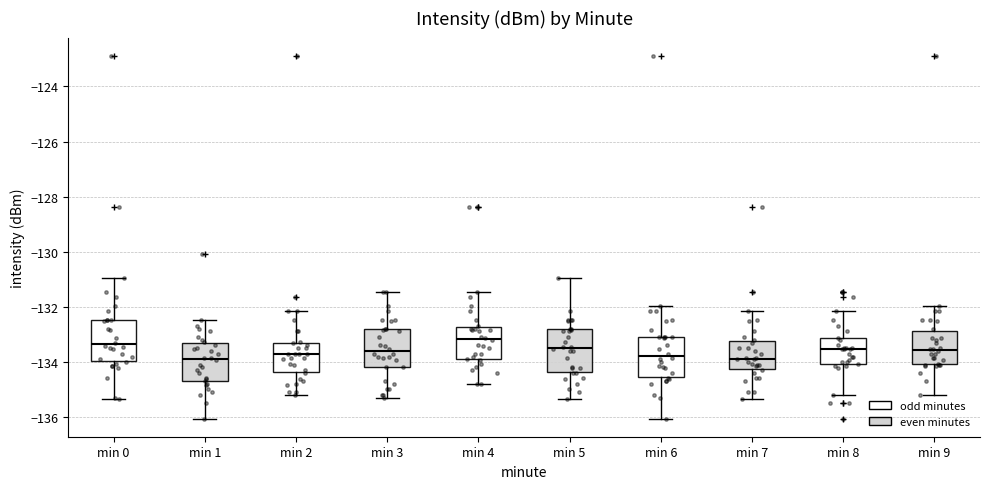

Reading left to right, transcribe this box plot: for each box, give where its median line is, the range the box spans, and where its two whiskers end, as read against the y-axis. The values are not printed on the chart, so give them approximately, as read against the axis.

min 0: median -133.4, box -134.0 to -132.4, whiskers -135.4 to -131.0
min 1: median -134.0, box -134.6 to -133.4, whiskers -136.0 to -132.4
min 2: median -133.8, box -134.4 to -133.4, whiskers -135.2 to -132.2
min 3: median -133.6, box -134.2 to -132.8, whiskers -135.4 to -131.4
min 4: median -133.2, box -133.8 to -132.8, whiskers -134.8 to -131.4
min 5: median -133.4, box -134.4 to -132.8, whiskers -135.4 to -131.0
min 6: median -133.8, box -134.6 to -133.0, whiskers -136.0 to -132.0
min 7: median -133.8, box -134.2 to -133.2, whiskers -135.4 to -132.2
min 8: median -133.6, box -134.0 to -133.2, whiskers -135.2 to -132.2
min 9: median -133.6, box -134.0 to -132.8, whiskers -135.2 to -132.0